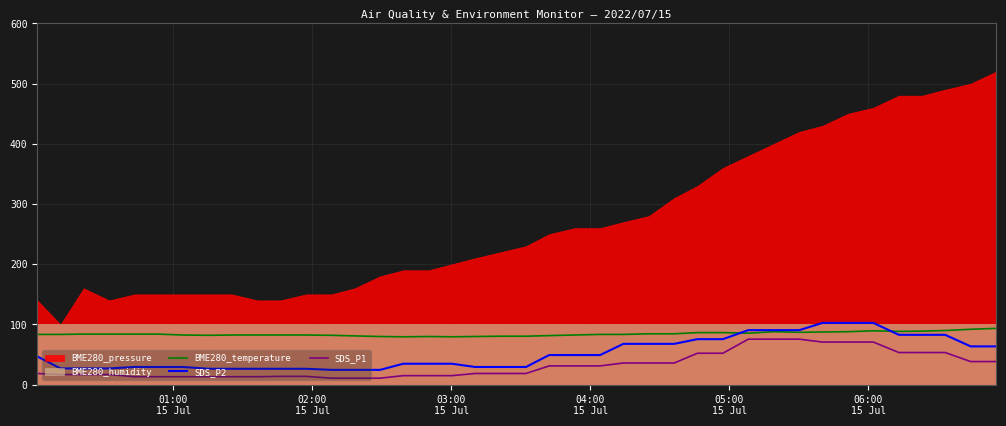

What is the maximum value for SDS_P2?

102.6